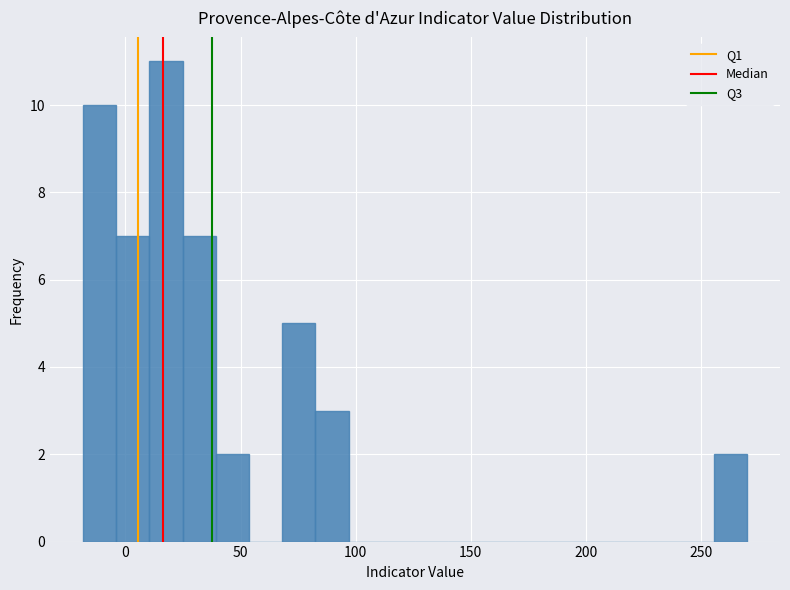

Read against the x-axis, roughly where is the centre of the tallest bar?

20